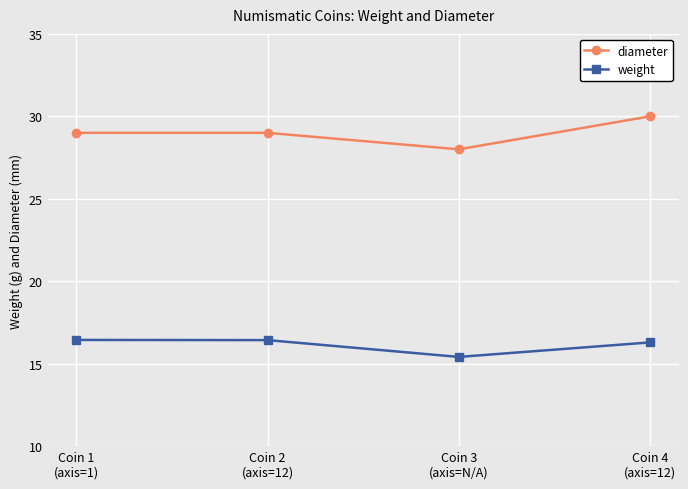

List the series in order of their peak value, highest first.

diameter, weight